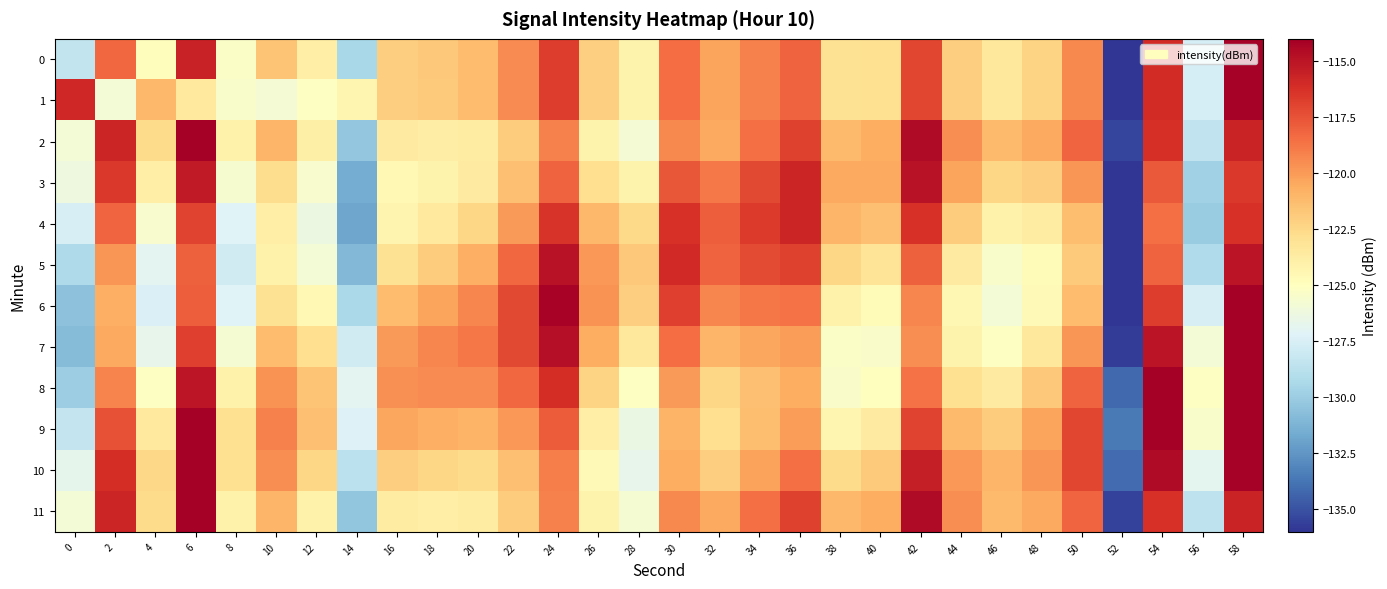

Between 48 and 26, which is larger?

26